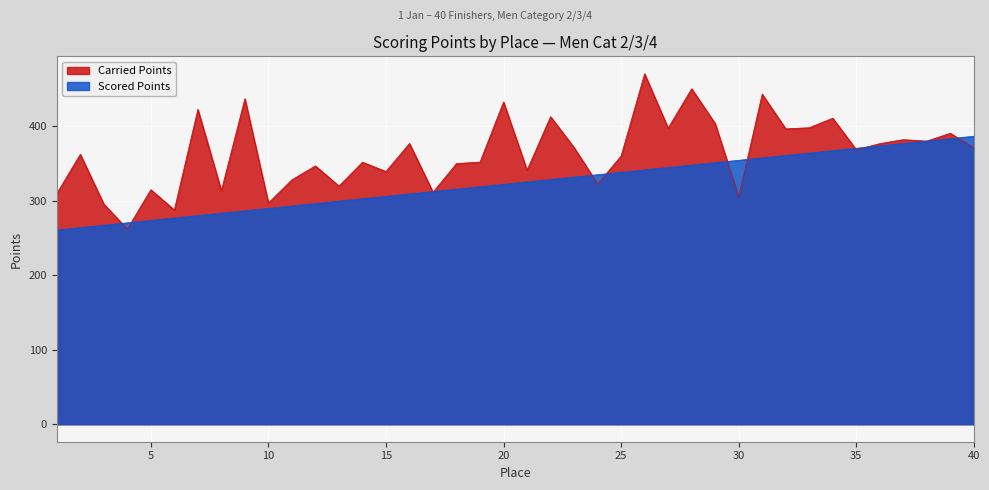

At how many categories does at least one series exceed 402?

9